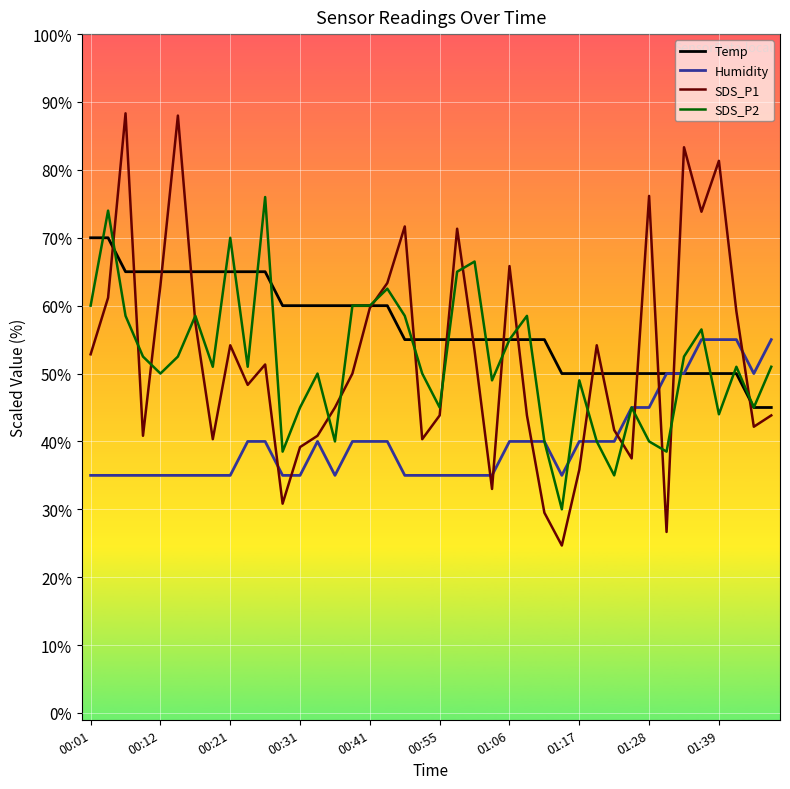

Is this an area chart (filled region under the line)?

No